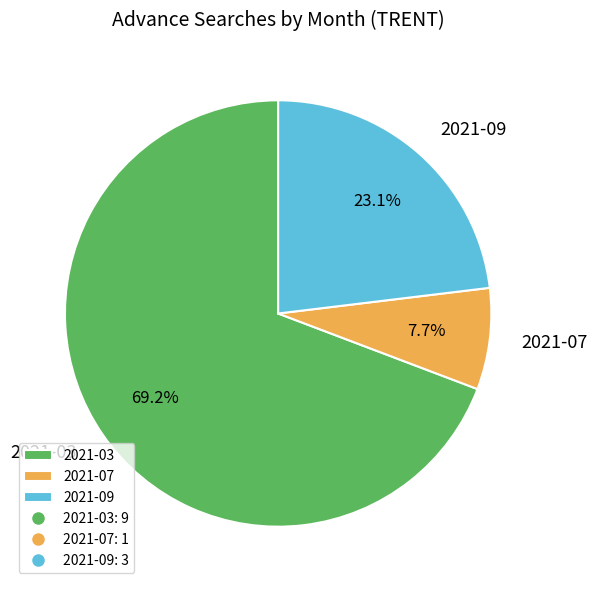

Do 2021-07 and 2021-03 together represent more than half of the pie?

Yes